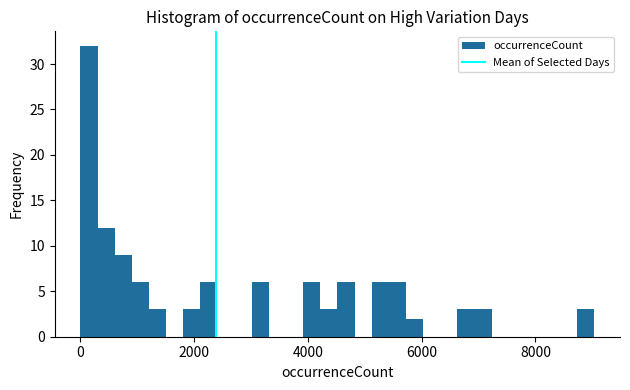

Around what value on the x-axis is the tallest bar? Give the approximate position of its centre, as read against the axis.

200